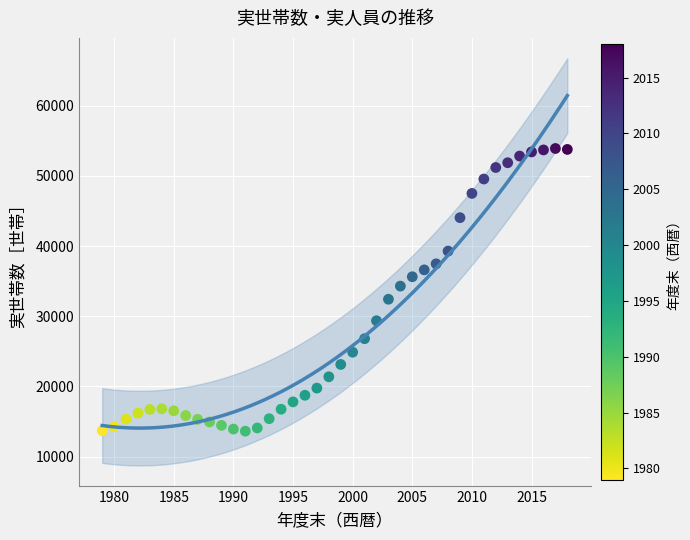

What is the range of Y values (max minus min)?

40280